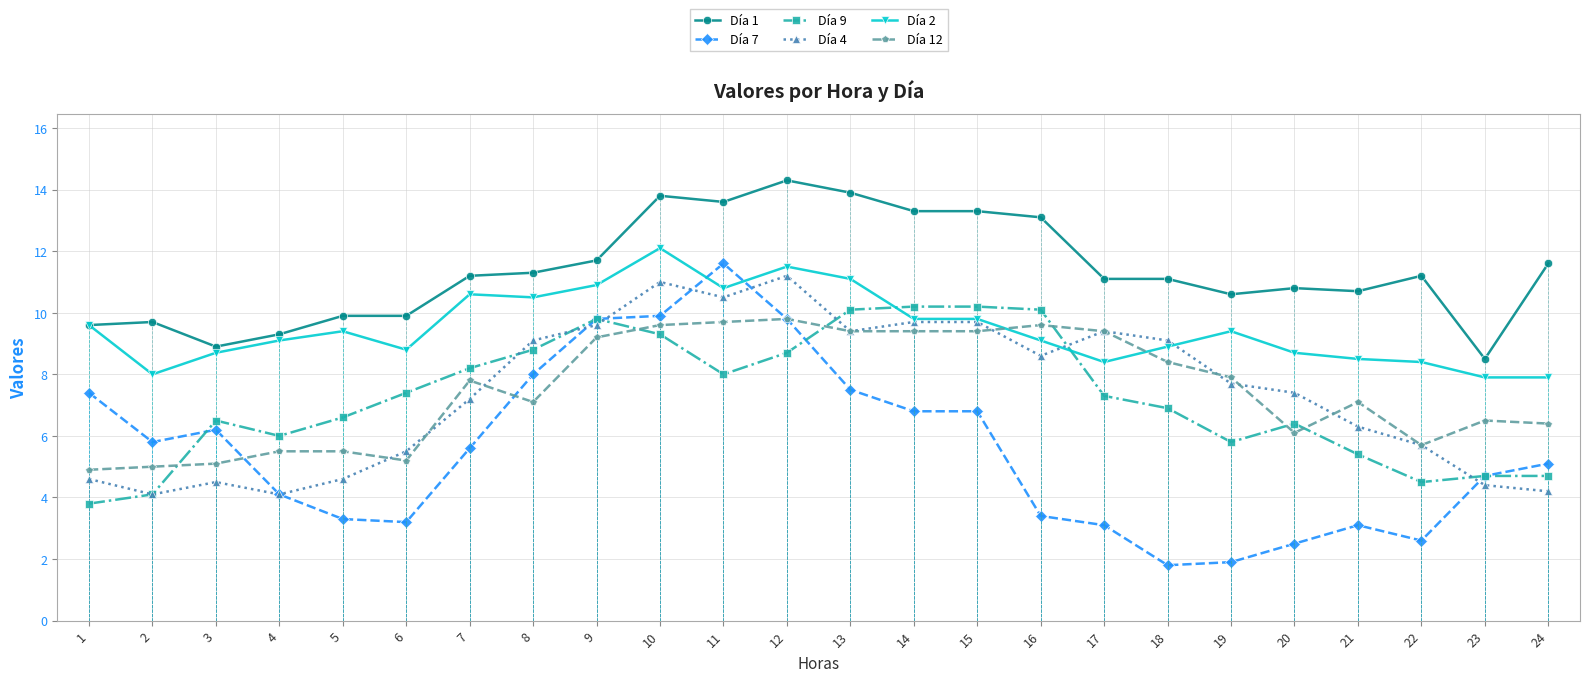

How many lines are shown in the chart?

6